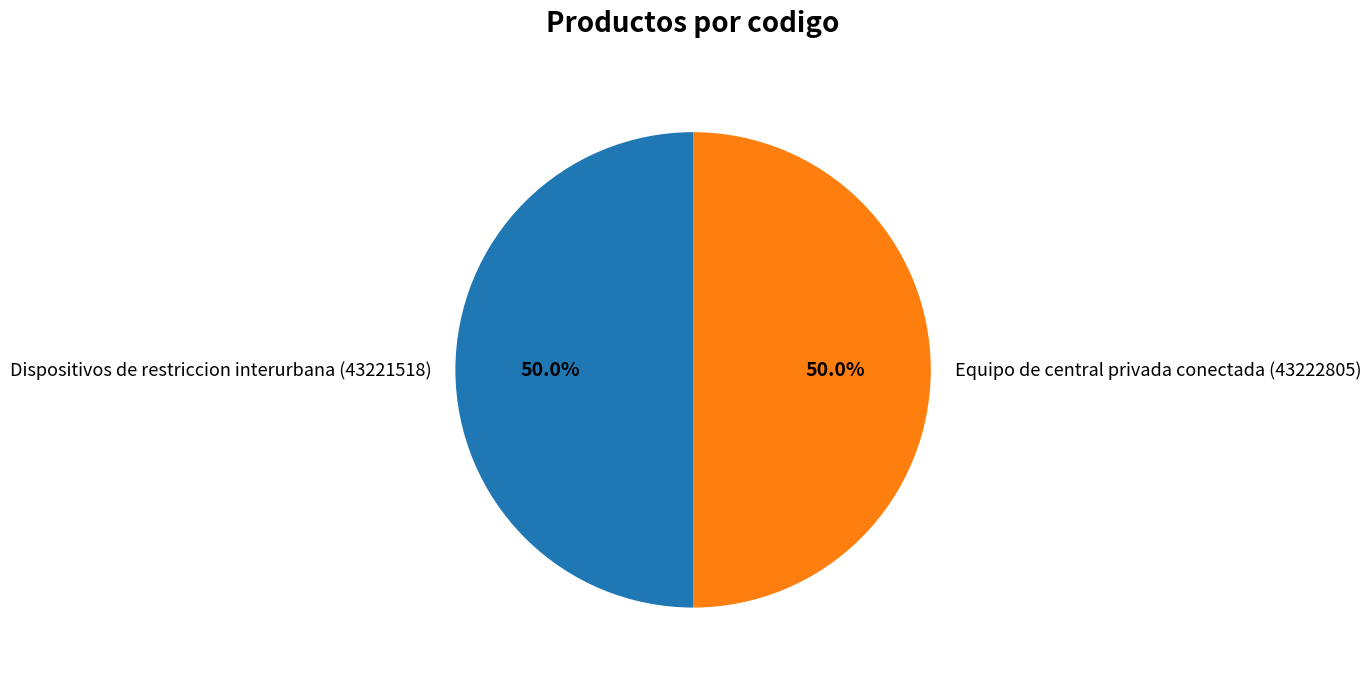

To the nearest percent, what is the combined percentage of Dispositivos de restriccion interurbana (43221518) and Equipo de central privada conectada (43222805)?

100%